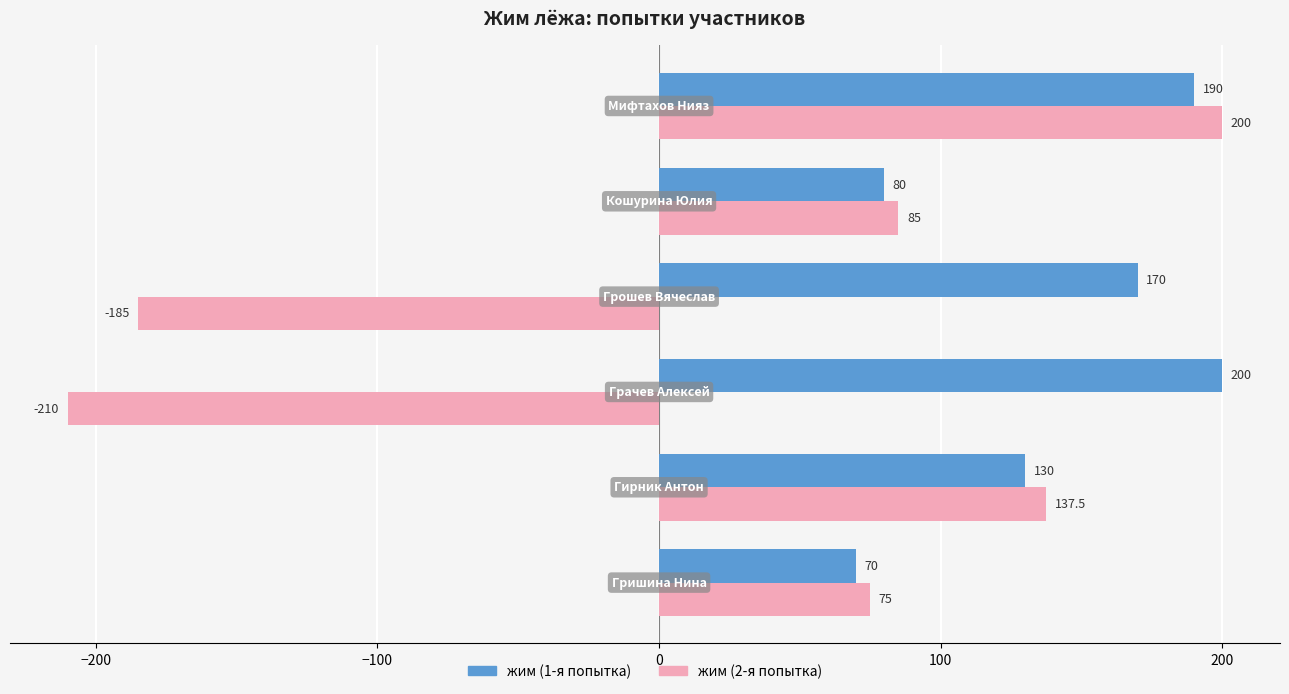

Which series has the largest total across all categories?

жим (1-я попытка)